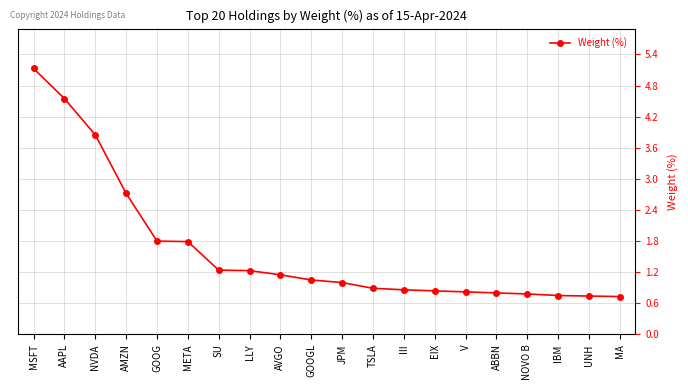

The chart shows a value of 0.4 at MA. True or false?

False